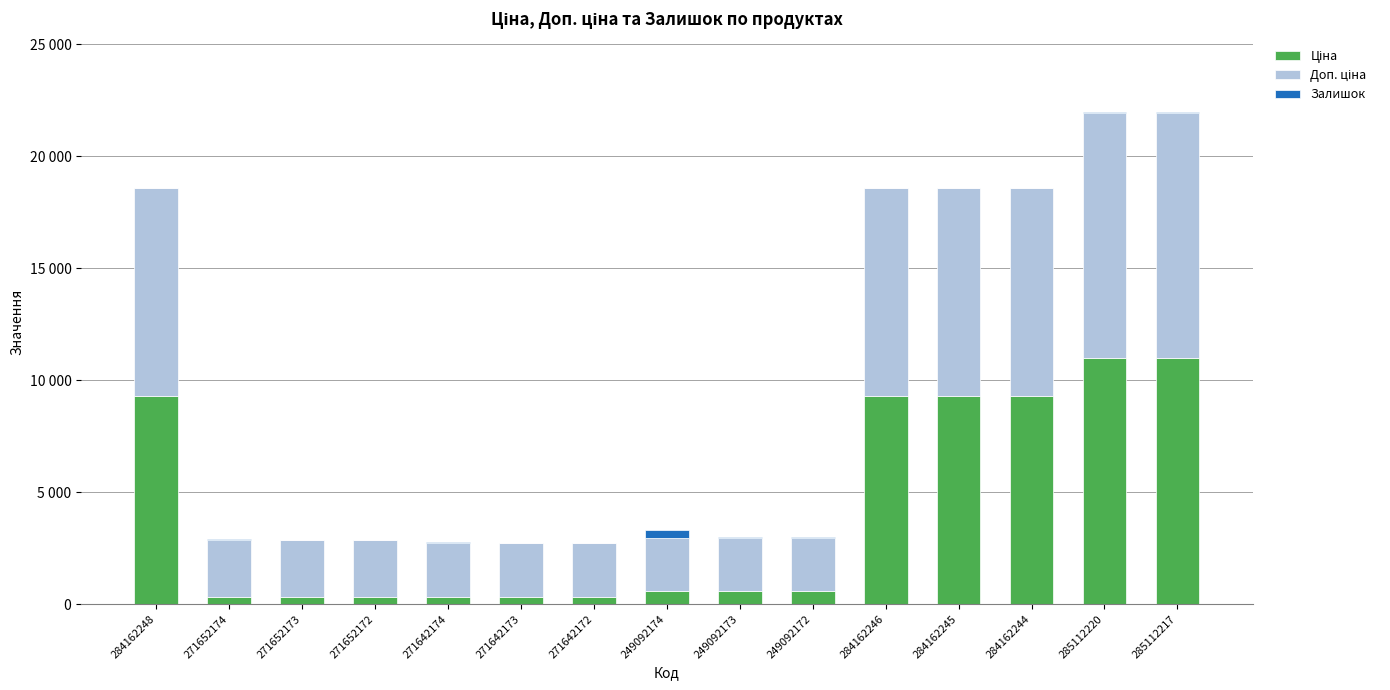

Is it true that Ціна equals 10964.4 at 285112217?

True